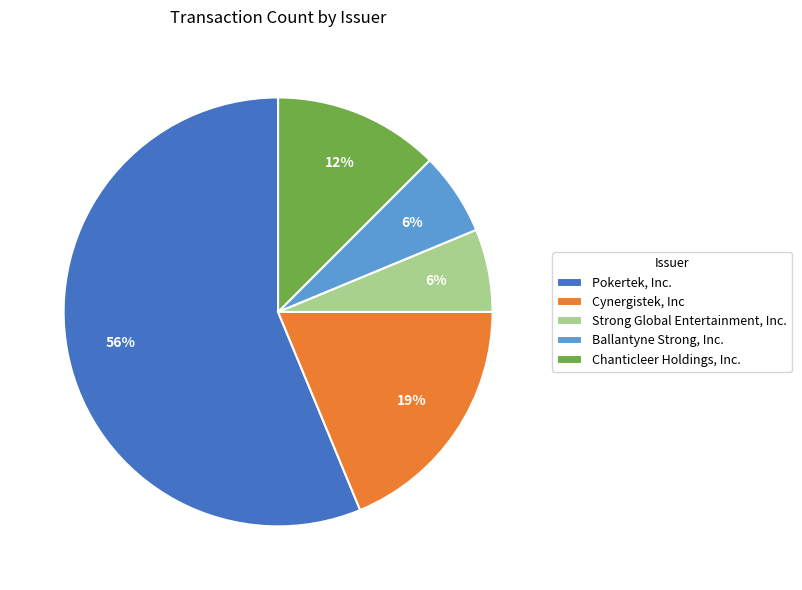

Is the sum of Strong Global Entertainment, Inc. and Cynergistek, Inc greater than half?

No